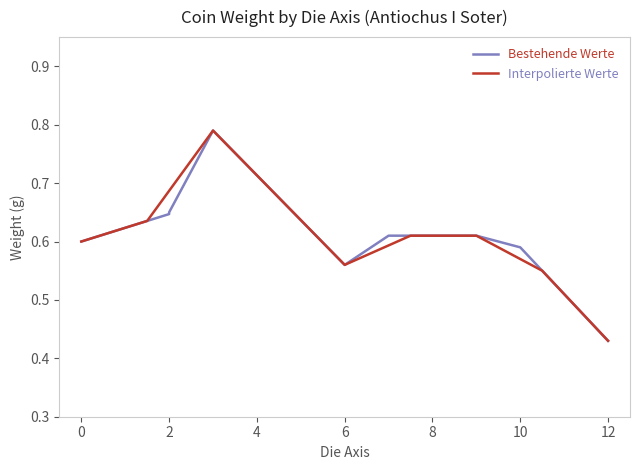

What is the difference between the second highest and minimum values in the Bestehende Werte series?

0.2